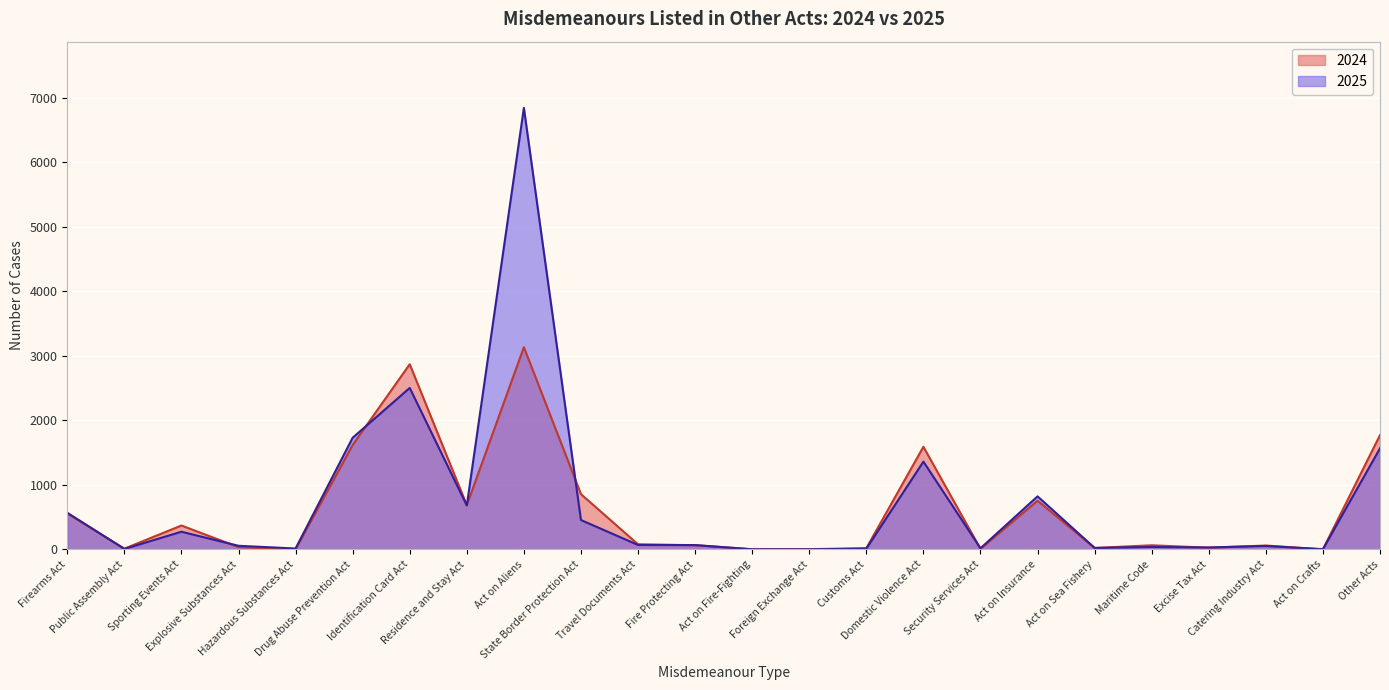

Rank the categories by 2025 value from lowest to highest.

Foreign Exchange Act, Act on Fire-Fighting, Act on Crafts, Public Assembly Act, Customs Act, Hazardous Substances Act, Security Services Act, Act on Sea Fishery, Excise Tax Act, Maritime Code, Catering Industry Act, Explosive Substances Act, Fire Protecting Act, Travel Documents Act, Sporting Events Act, State Border Protection Act, Firearms Act, Residence and Stay Act, Act on Insurance, Domestic Violence Act, Other Acts, Drug Abuse Prevention Act, Identification Card Act, Act on Aliens